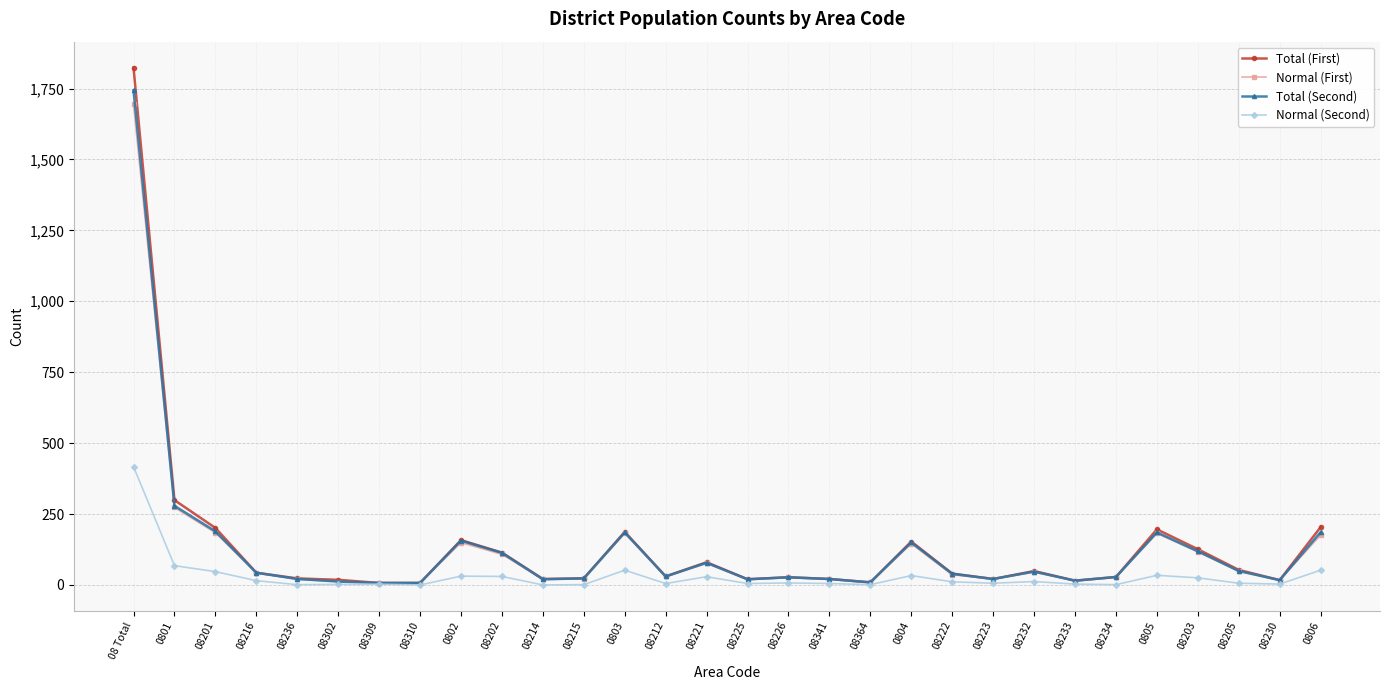

What is the difference between the highest and lowest values at 08201?

154